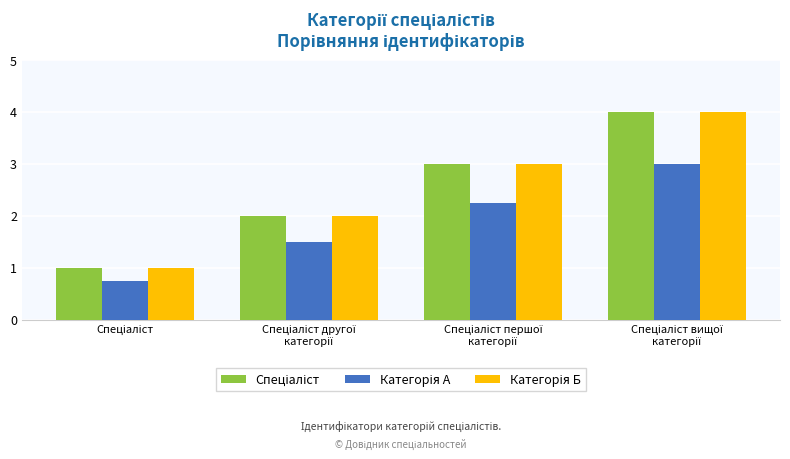

What is the greatest value displayed?

4.0